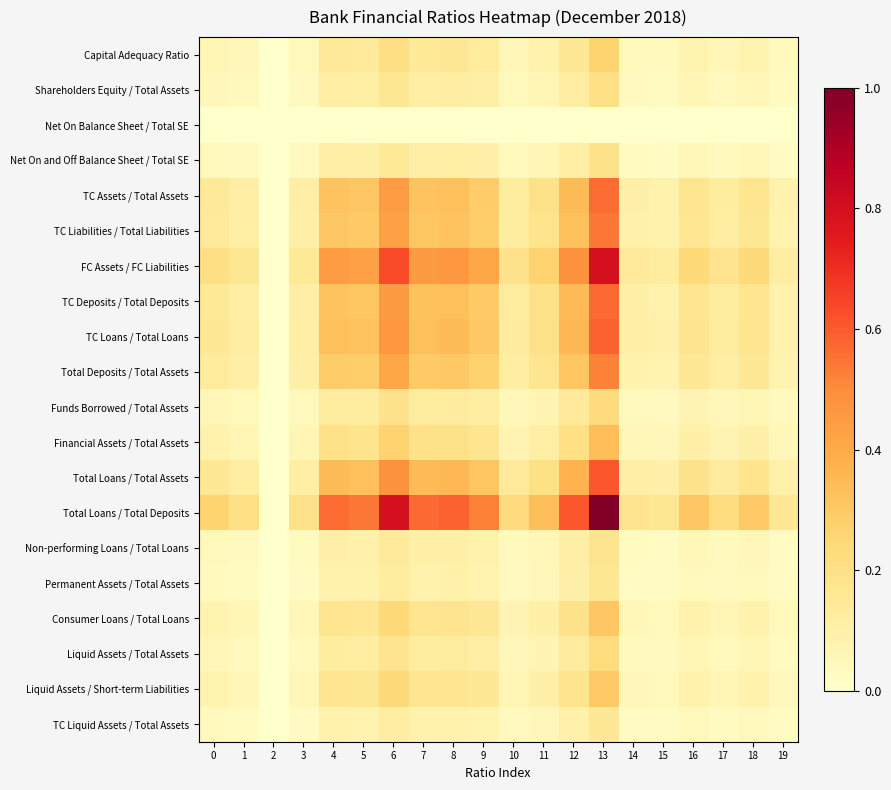

List the series in order of their peak value, highest first.

Total Loans / Total Deposits, FC Assets / FC Liabilities, Total Loans / Total Assets, TC Loans / Total Loans, TC Deposits / Total Deposits, TC Assets / Total Assets, TC Liabilities / Total Liabilities, Total Deposits / Total Assets, Financial Assets / Total Assets, Consumer Loans / Total Loans, Liquid Assets / Short-term Liabilities, Capital Adequacy Ratio, Funds Borrowed / Total Assets, Liquid Assets / Total Assets, Shareholders Equity / Total Assets, Net On and Off Balance Sheet / Total SE, Non-performing Loans / Total Loans, Permanent Assets / Total Assets, TC Liquid Assets / Total Assets, Net On Balance Sheet / Total SE